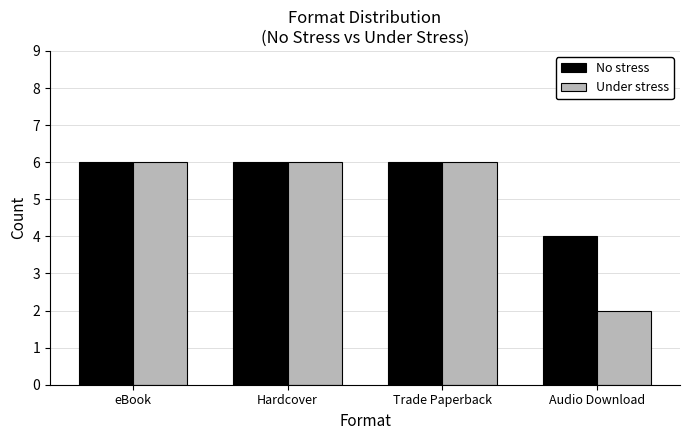

At how many categories does at least one series exceed 5?

3